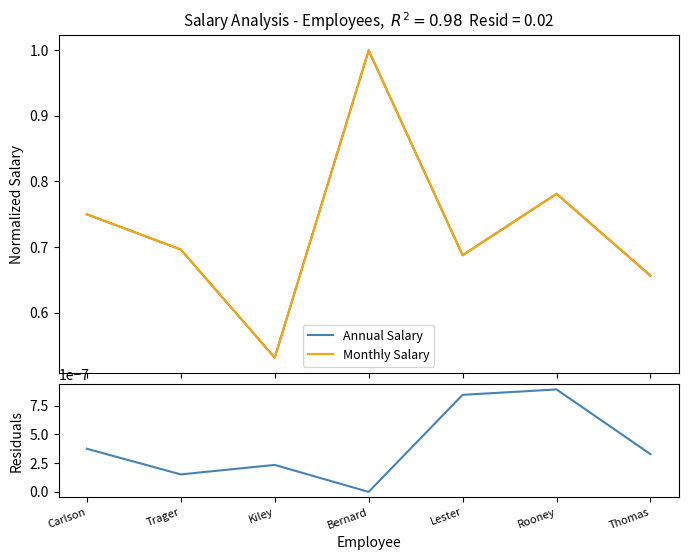

Rank the series at Thomas from highest to lowest value.

Annual Salary, Monthly Salary, Residuals